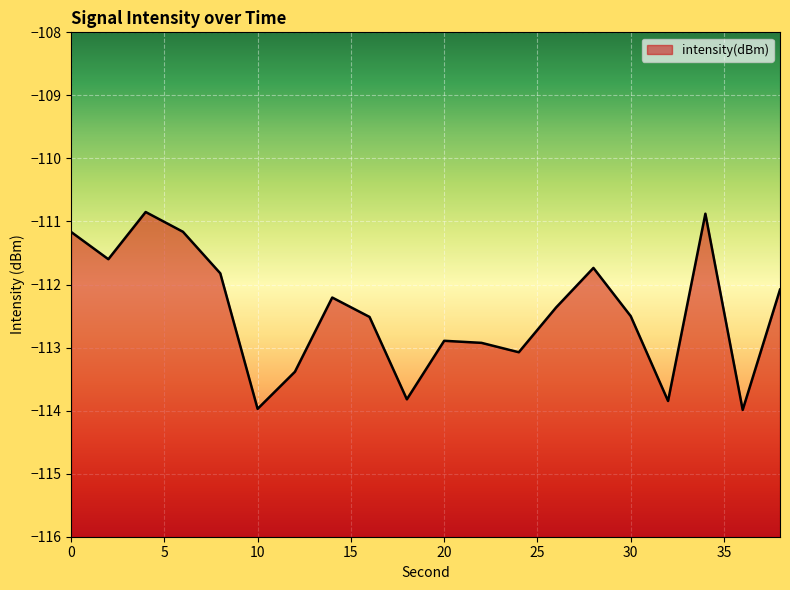

True or false: there are more than 0 points higher than both neighbors.

True